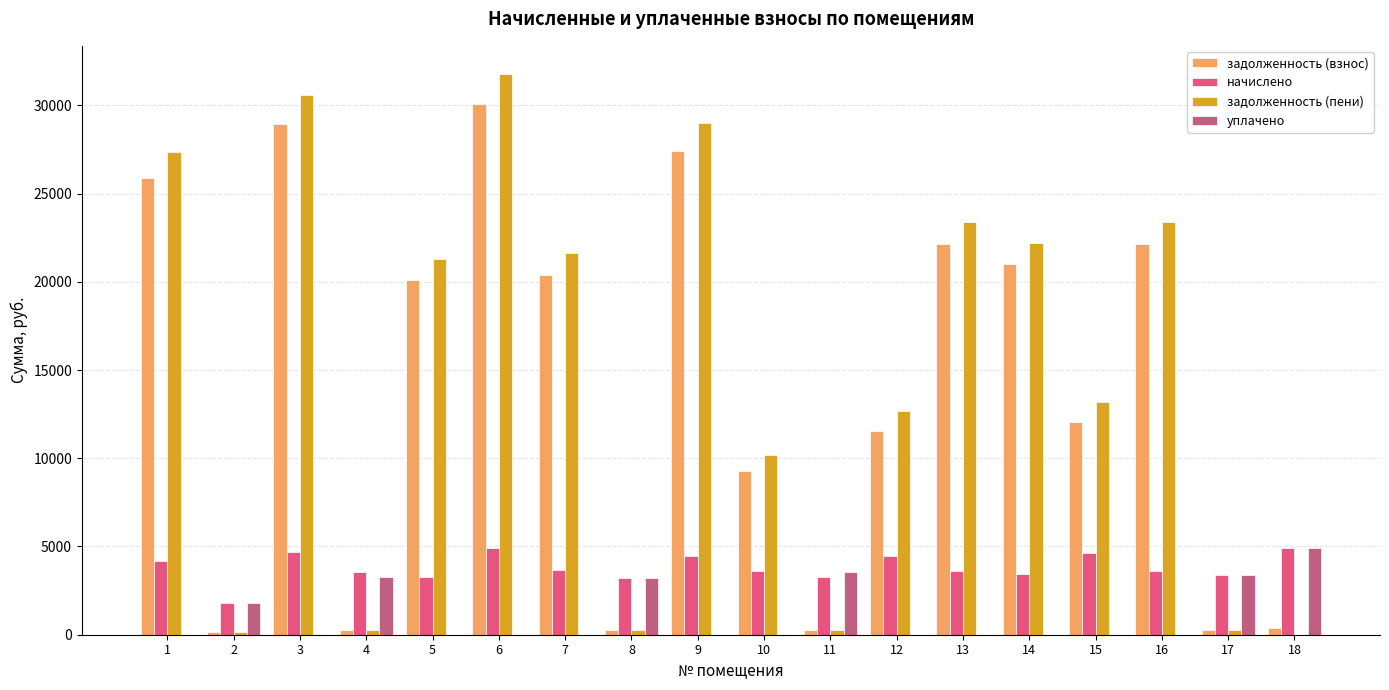

Which series changed the most between 1 and 10?

задолженность (пени)